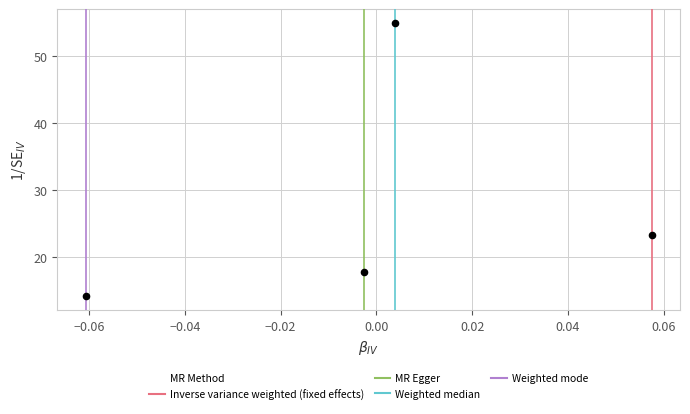

What Y value in the scatter plot is closest to 34?

23.2